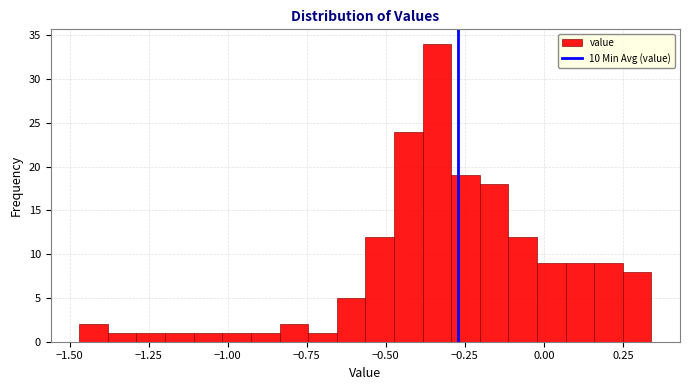

Read against the x-axis, roughly where is the centre of the tallest bar?

-0.35